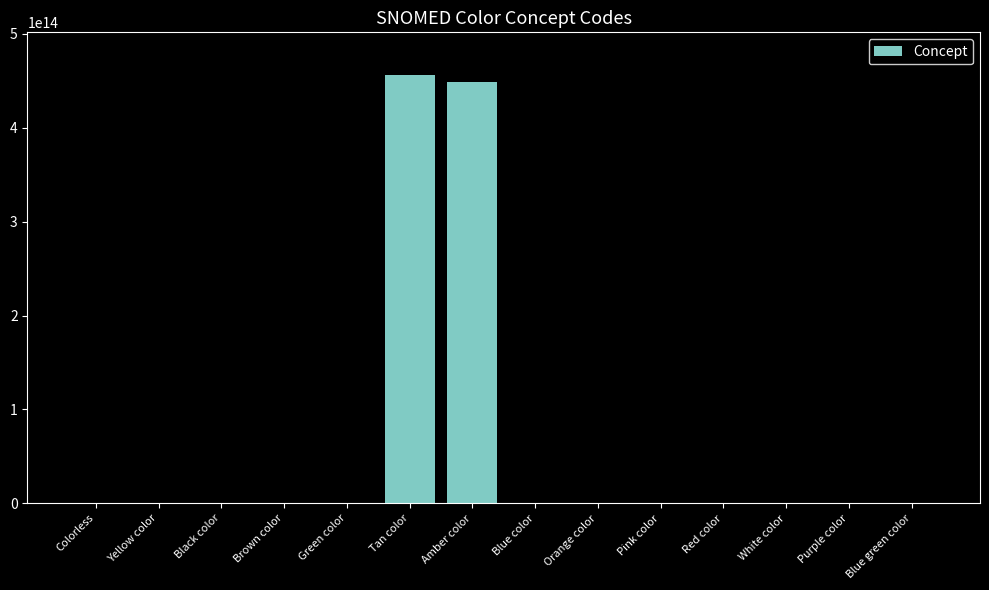

Count the number of categories in the chart.

14